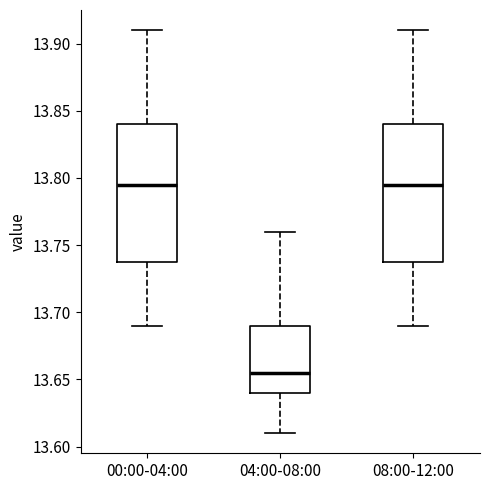

Where is the upper edge of the box for 08:00-12:00 on the y-axis? The values are not printed on the chart, so give them approximately, as read against the axis.

13.840